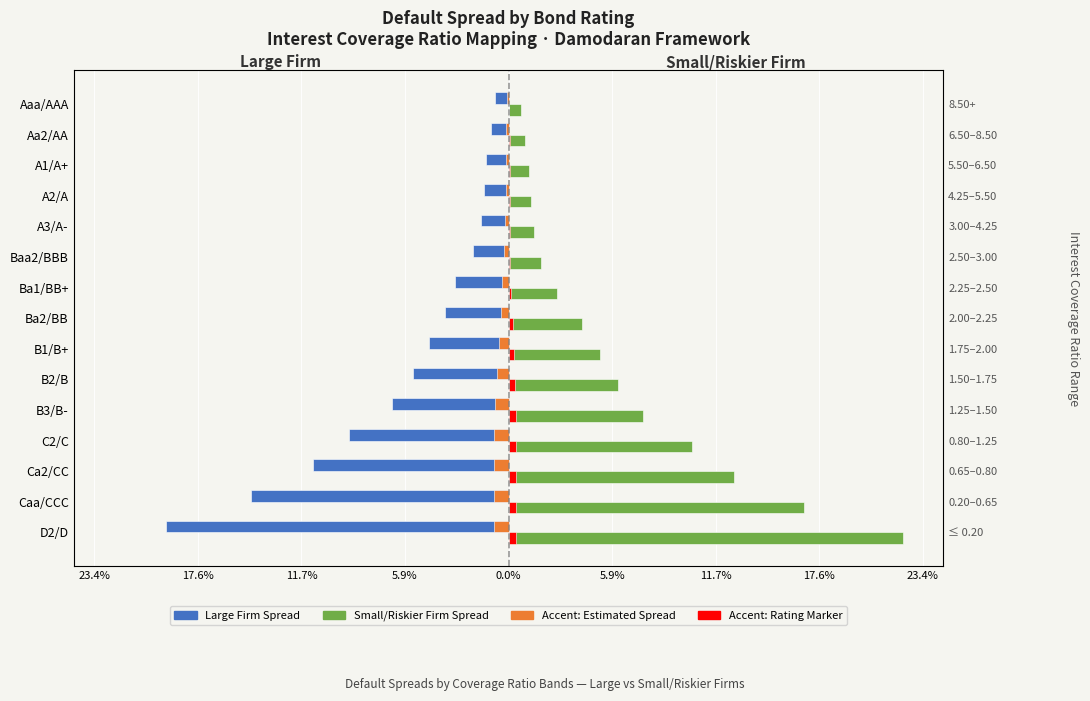

How many categories are shown in the chart?

15